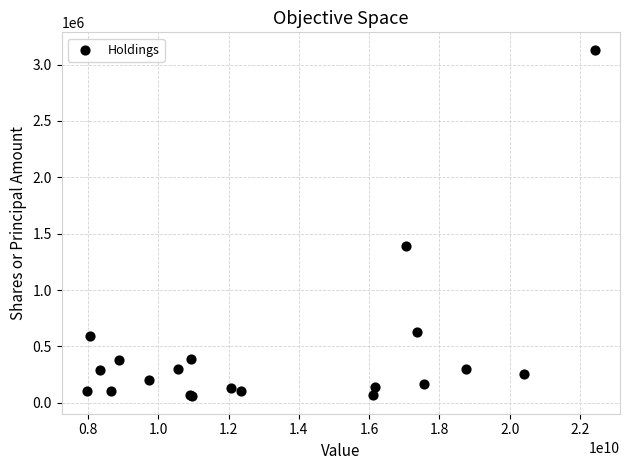

What Y value in the scatter plot is closest to 1594329?

1393523